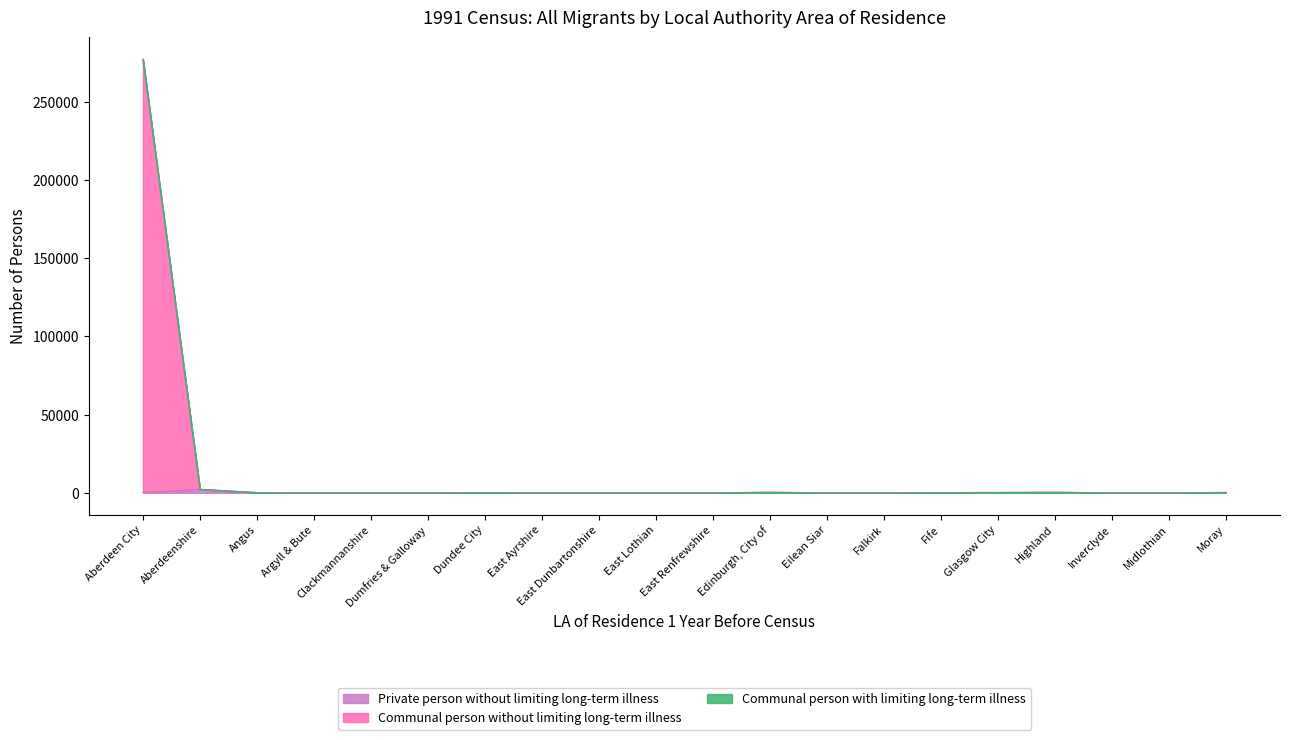

True or false: Private person without limiting long-term illness and Communal person without limiting long-term illness cross at least once.

False